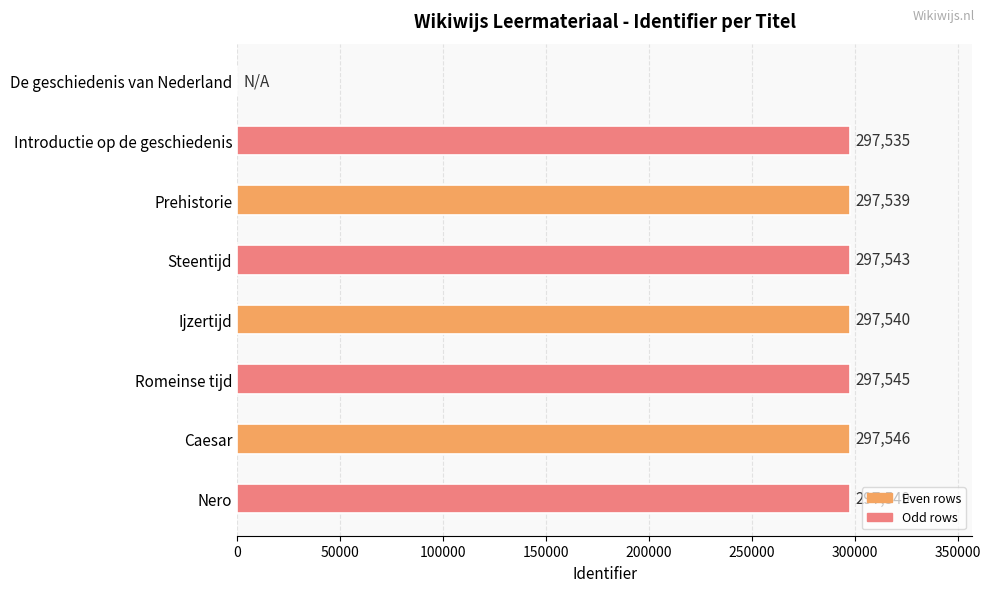

What value does the data have at Steentijd, to the nearest 100?

297500